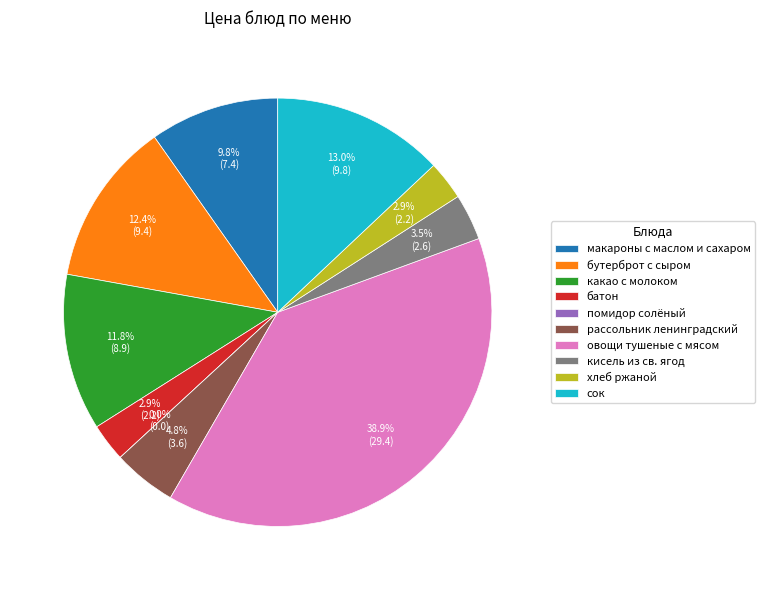

Combined, what portion of the pie is бутерброт с сыром and кисель из св. ягод?

15.9%